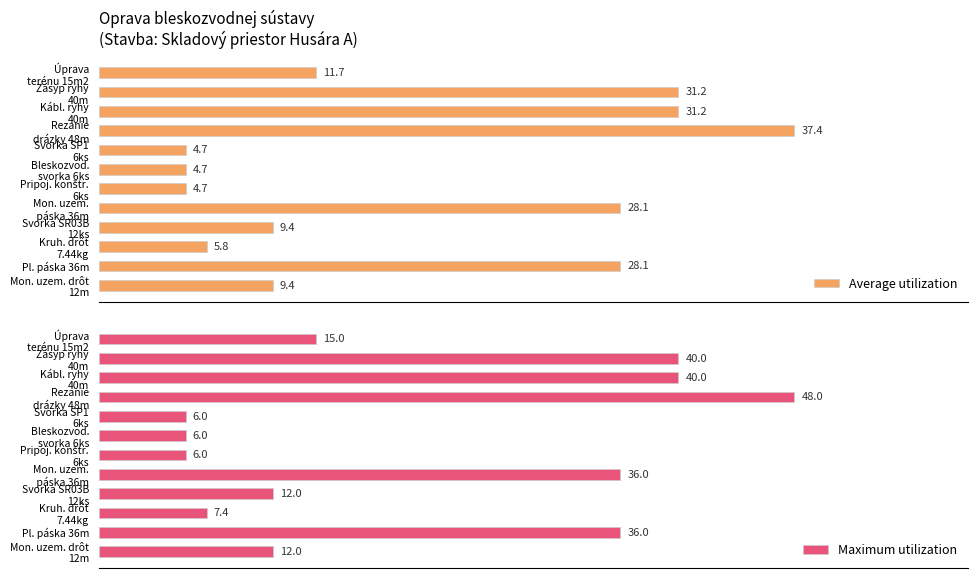

The value of Maximum utilization at Mon. uzem. drôt 12m is 12.0. True or false?

True